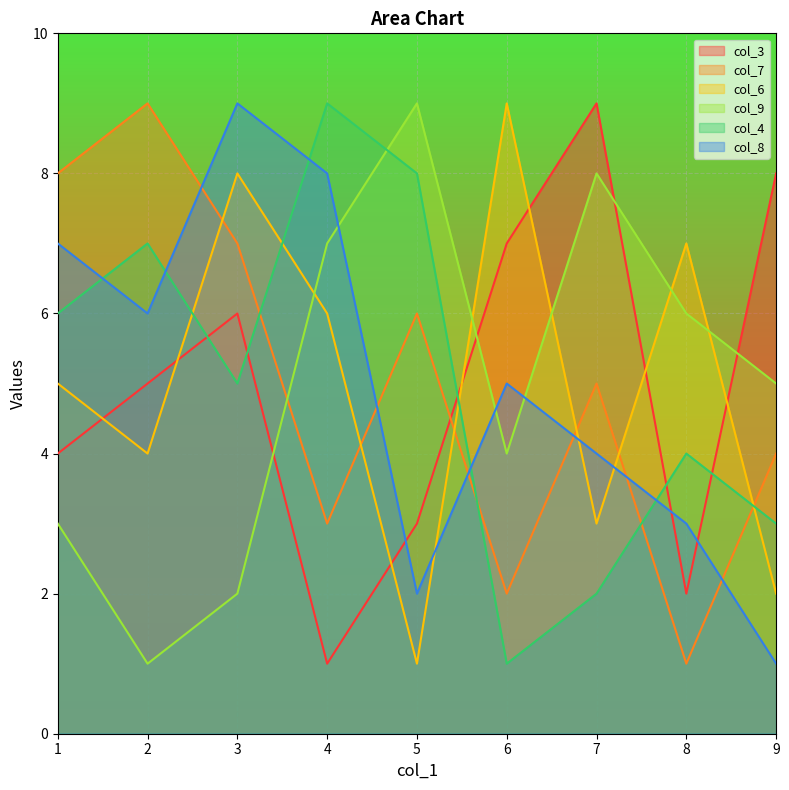

Which has a higher value, 4 or 1?

1